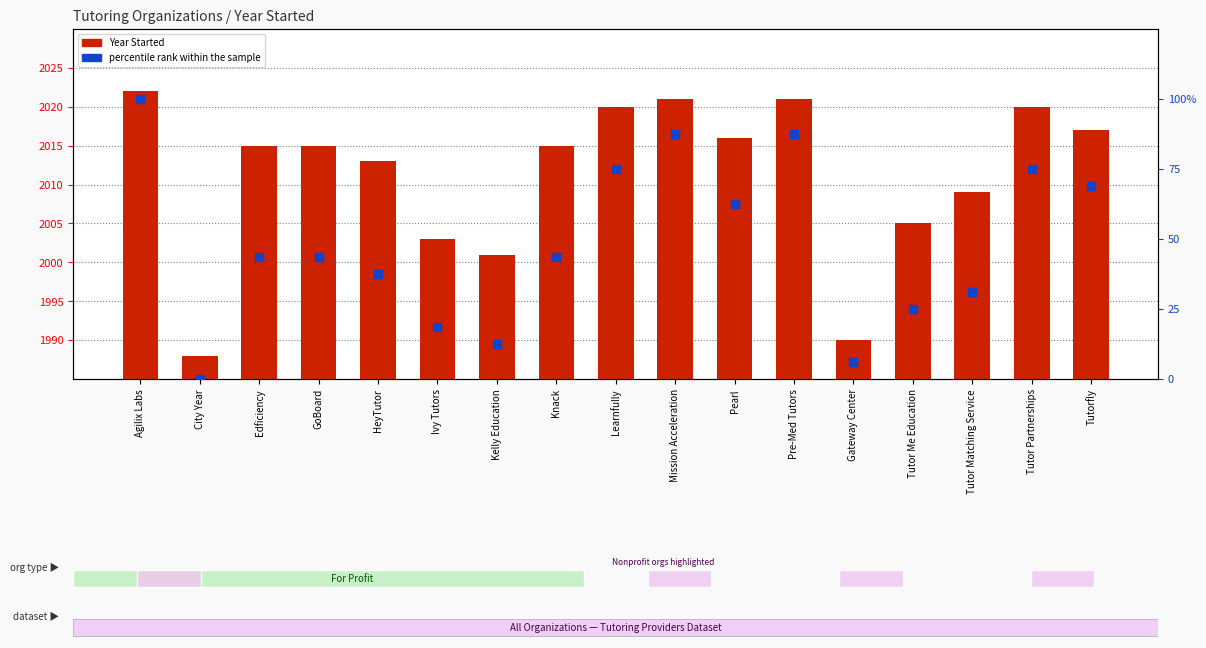

Which series has the largest total across all categories?

Year Started